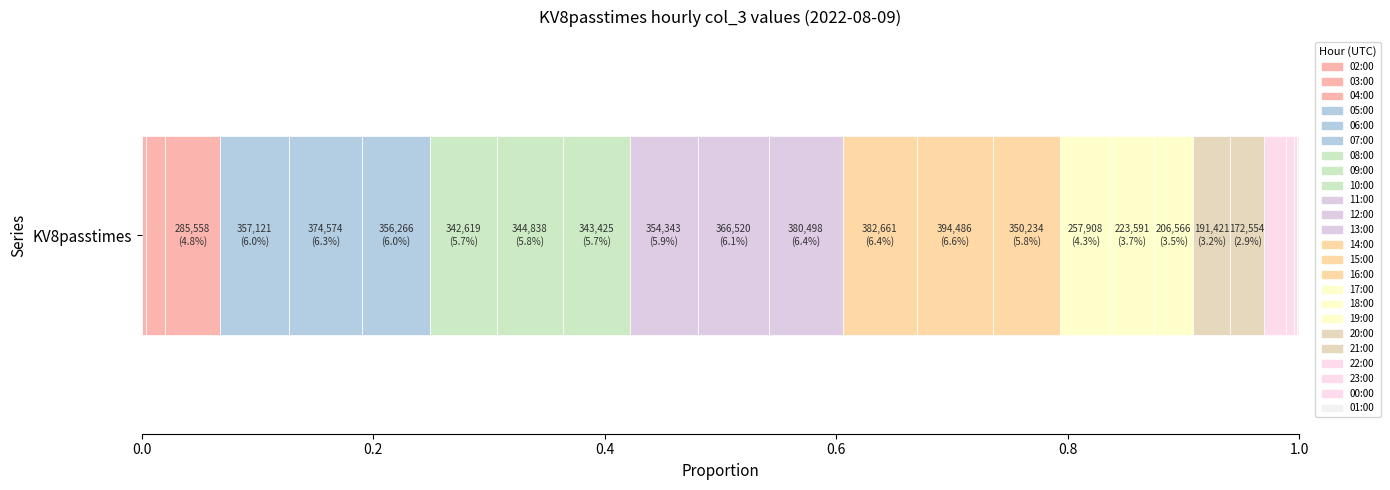

How many data points does each series have?

1